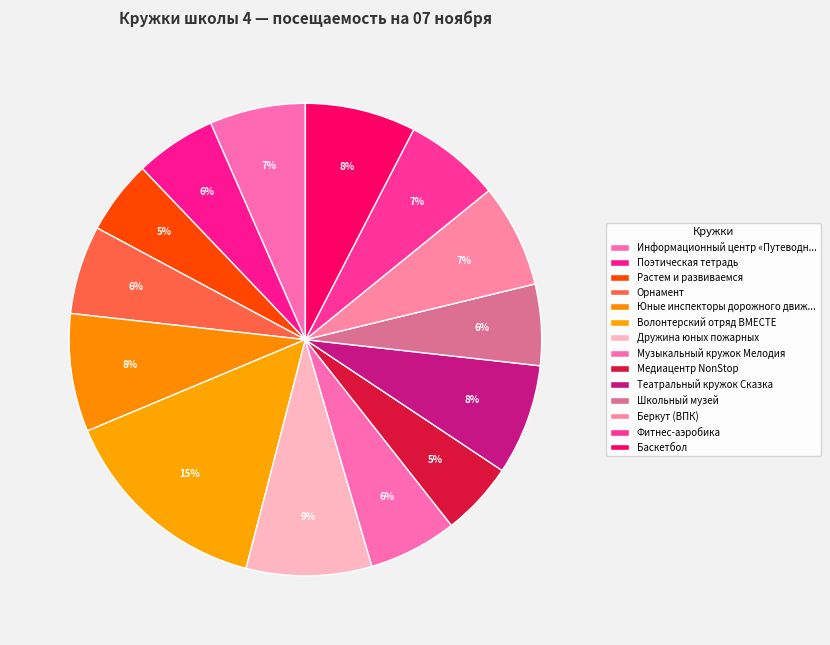

Which slice is the largest?

Волонтерский отряд ВМЕСТЕ